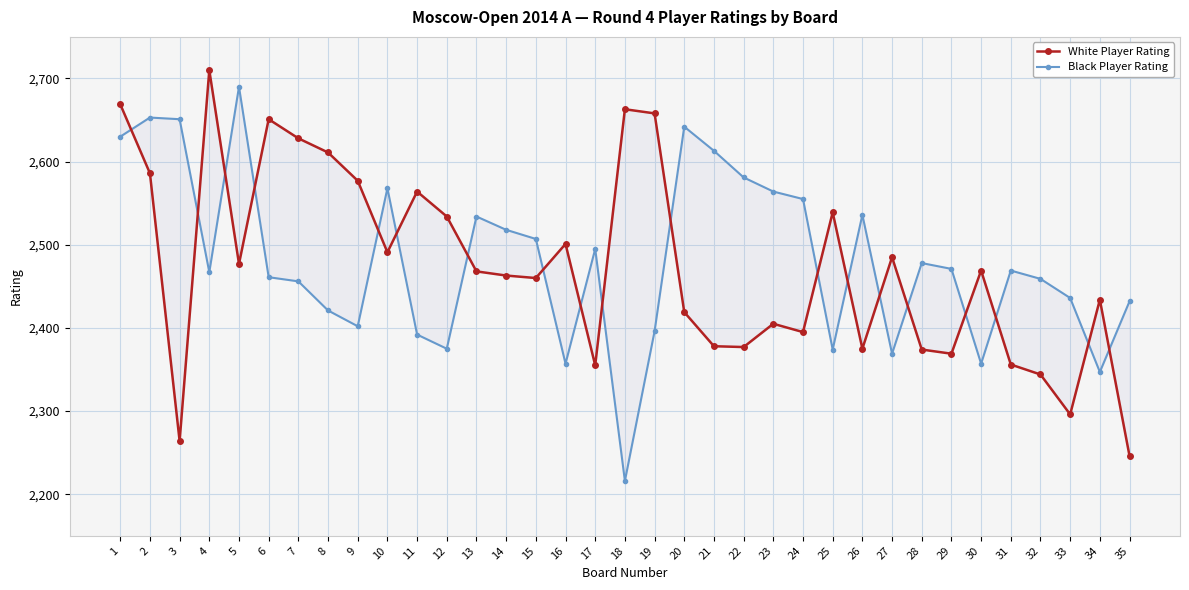

Between 21 and 28, which series saw the biggest shift?

Black Player Rating